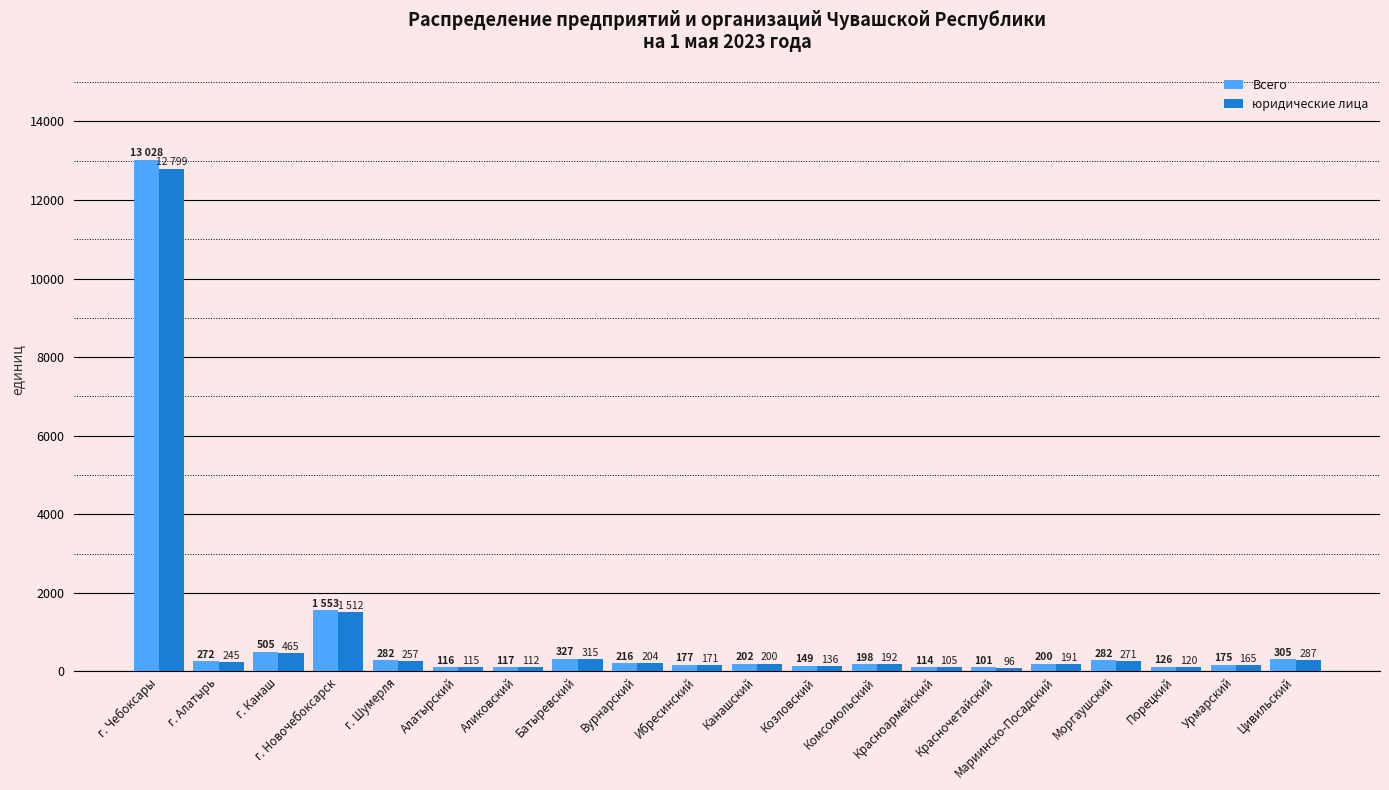

At which label does Всего first exceed 202?

г. Чебоксары